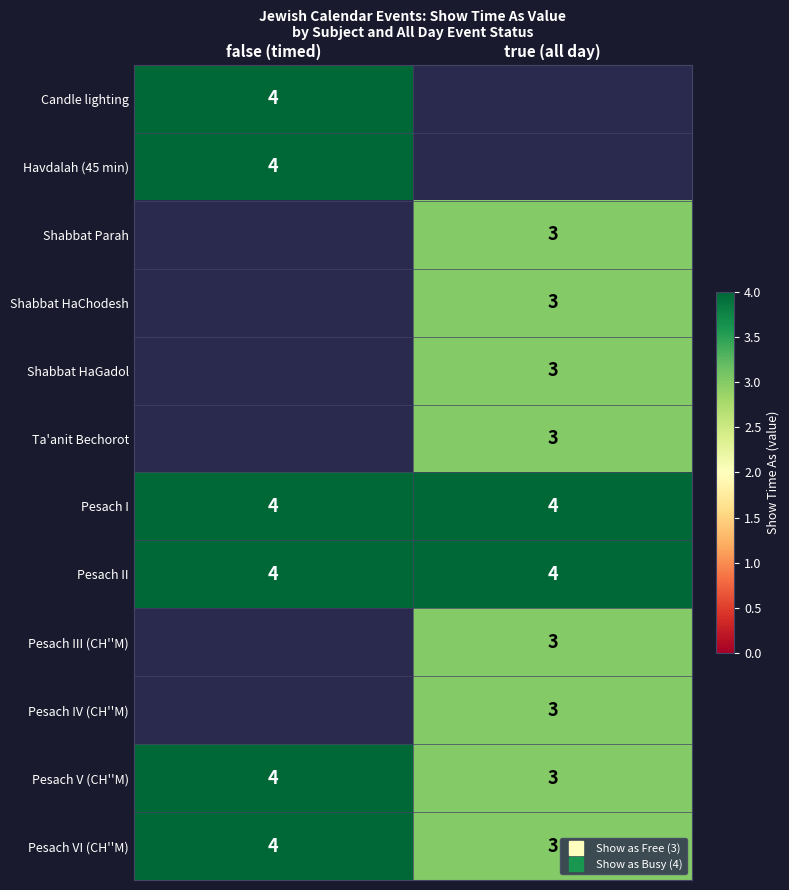

Is it true that Pesach VI (CH''M) equals 1.8 at true (all day)?

False